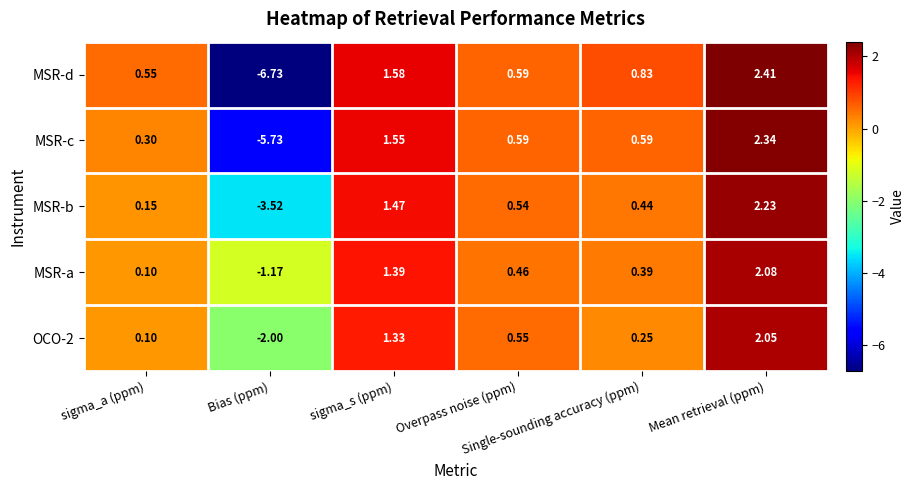

Which series has the widest spread of values?

MSR-d